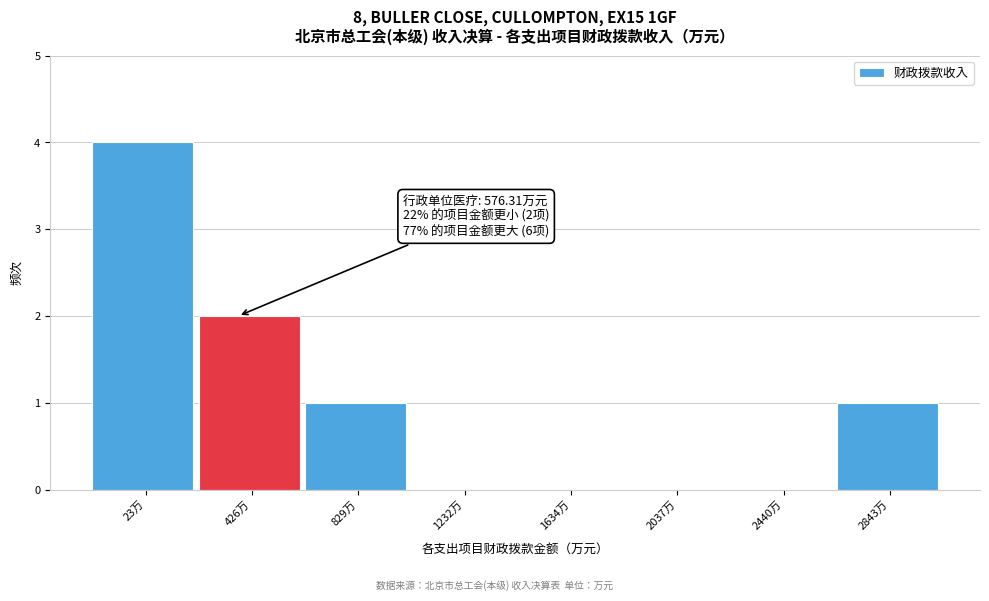

Reading right to left, what are all the values shown in this chart?

2843万=1	2440万=0	2037万=0	1634万=0	1232万=0	829万=1	426万=2	23万=4